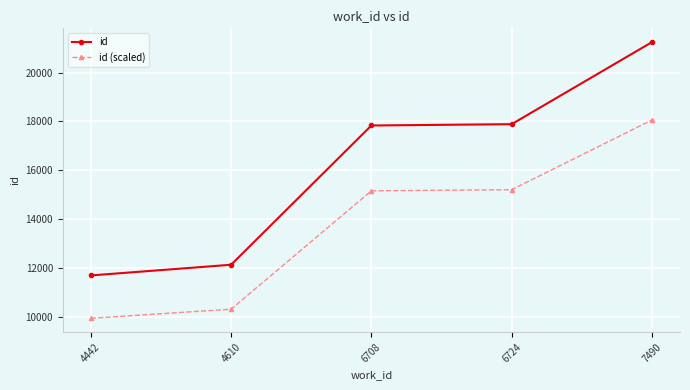

True or false: id and id (scaled) cross at least once.

False